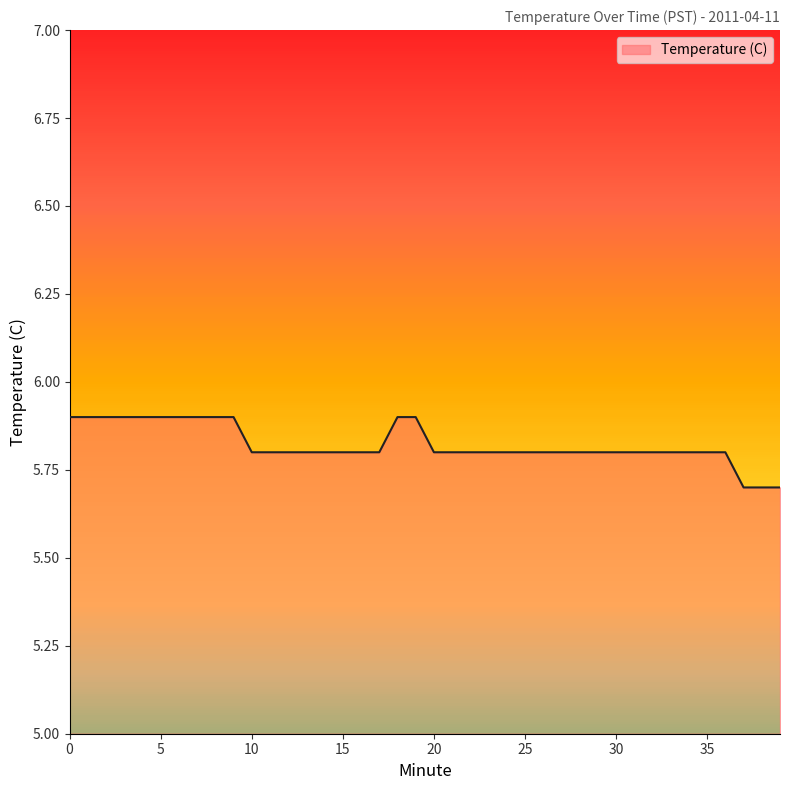

What is the smallest value displayed?

5.7